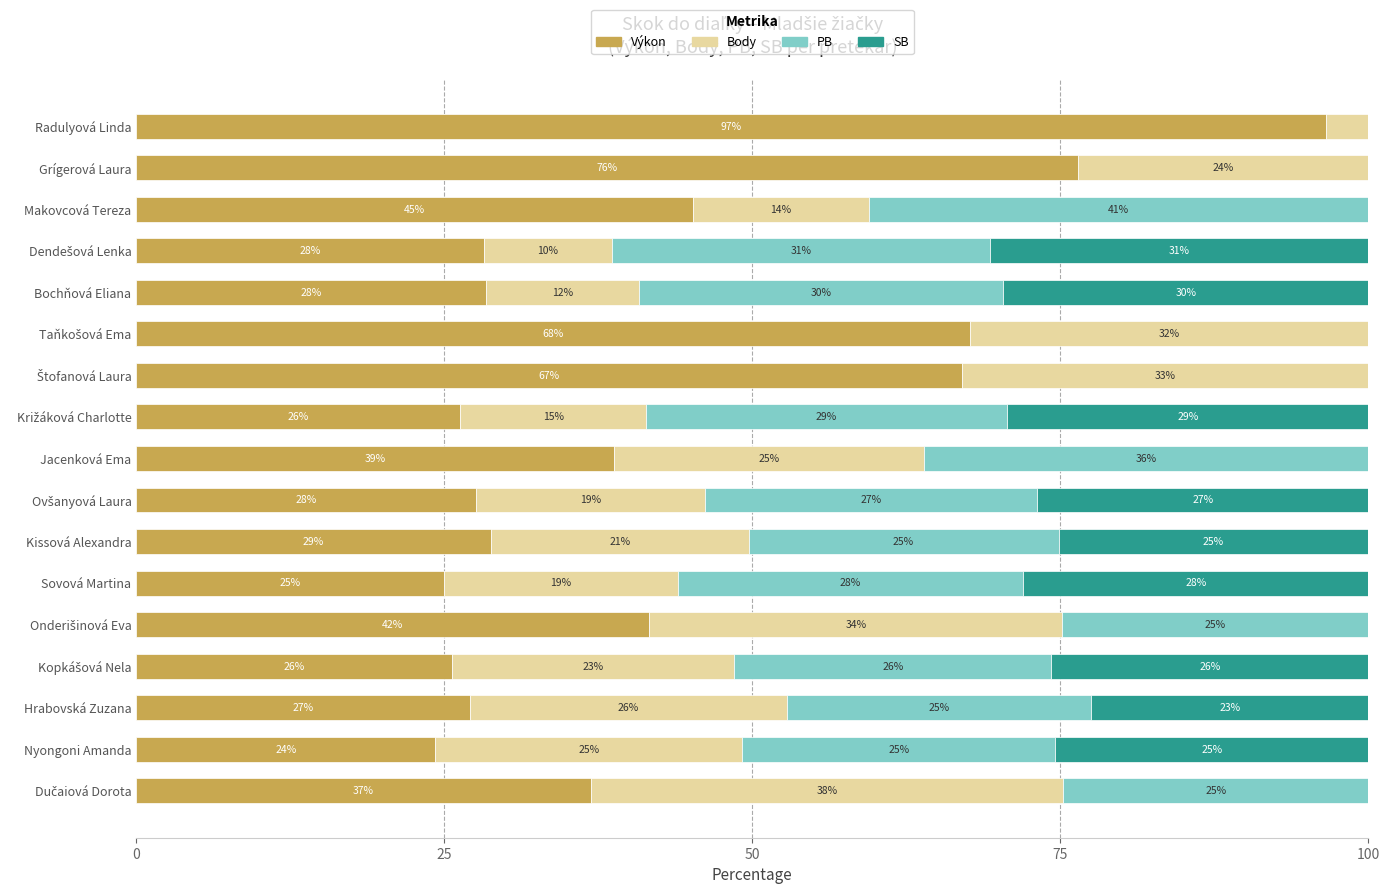

What is the average value of the Výkon series?

41.8